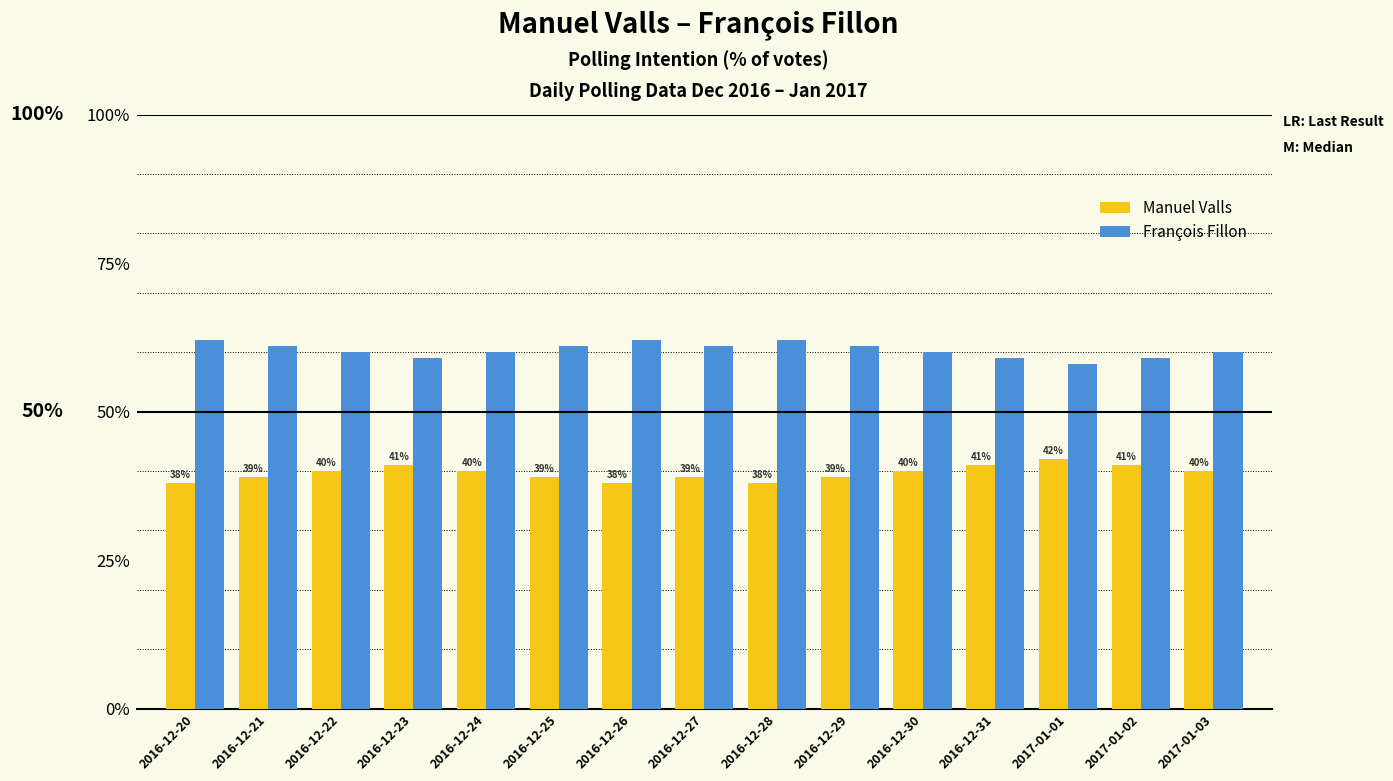

Is the value of Manuel Valls at 2016-12-25 greater than the value of François Fillon at 2016-12-20?

No